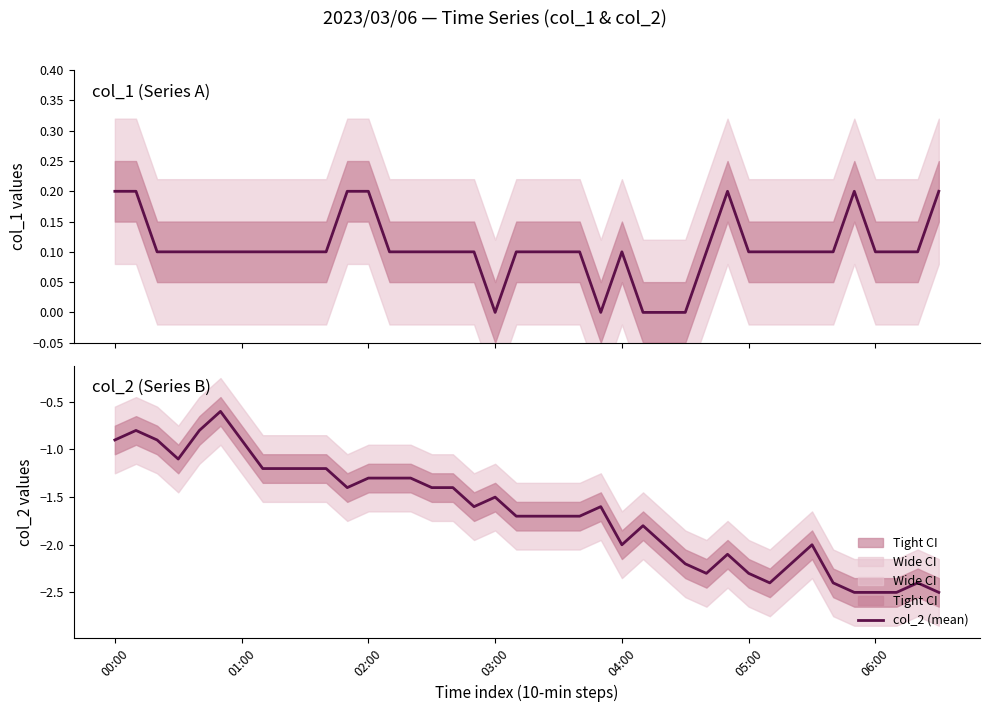

Reading left to right, extract all data points from this chart.

col_1 (mean): 0.2	0.2	0.1	0.1	0.1	0.1	0.1	0.1	0.1	0.1	0.1	0.2	0.2	0.1	0.1	0.1	0.1	0.1	0.0	0.1	0.1	0.1	0.1	0.0	0.1	0.0	0.0	0.0	0.1	0.2	0.1	0.1	0.1	0.1	0.1	0.2	0.1	0.1	0.1	0.2
col_2 (mean): -0.9	-0.8	-0.9	-1.1	-0.8	-0.6	-0.9	-1.2	-1.2	-1.2	-1.2	-1.4	-1.3	-1.3	-1.3	-1.4	-1.4	-1.6	-1.5	-1.7	-1.7	-1.7	-1.7	-1.6	-2.0	-1.8	-2.0	-2.2	-2.3	-2.1	-2.3	-2.4	-2.2	-2.0	-2.4	-2.5	-2.5	-2.5	-2.4	-2.5